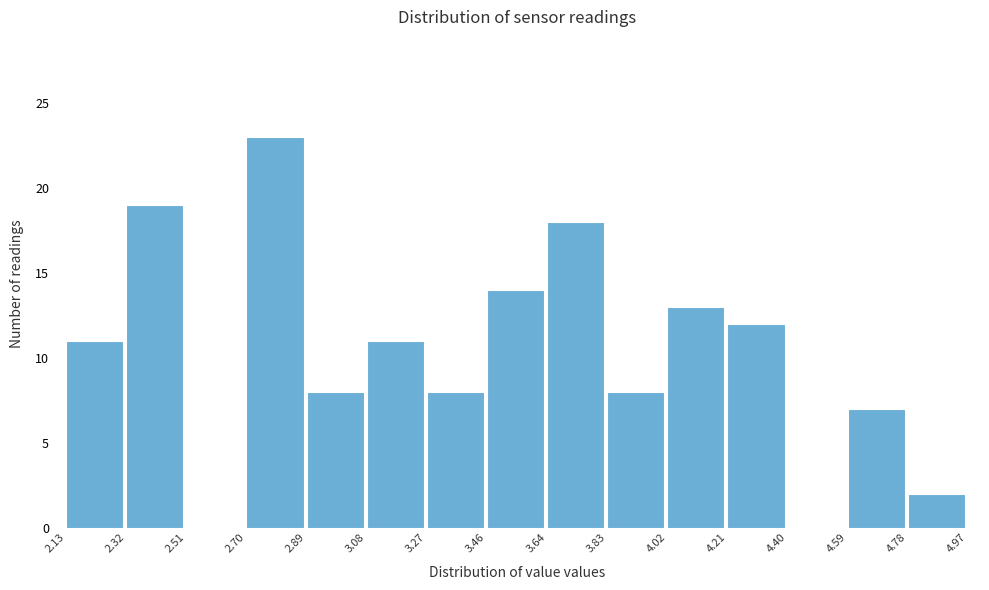

Which range on the x-axis has the tallest bar?

2.70 to 2.89